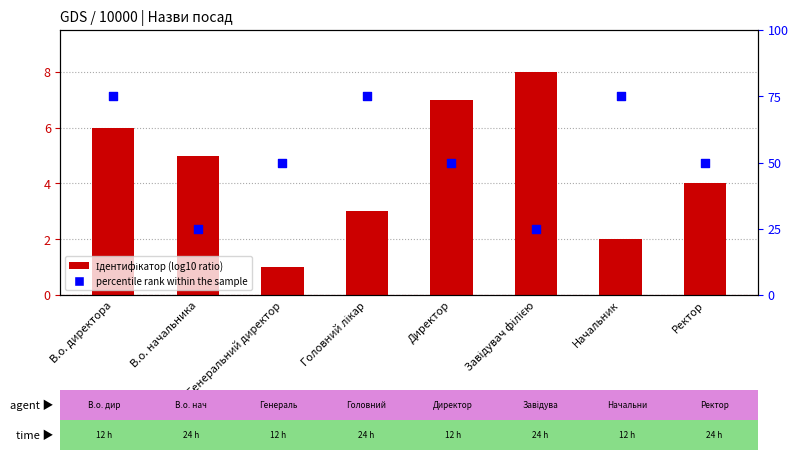

What is the total value across all series at Головний лікар?

78